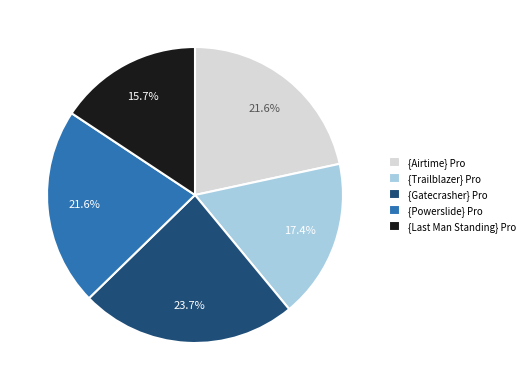

To the nearest percent, what is the difference between the largest and smallest slice percentages?

8%